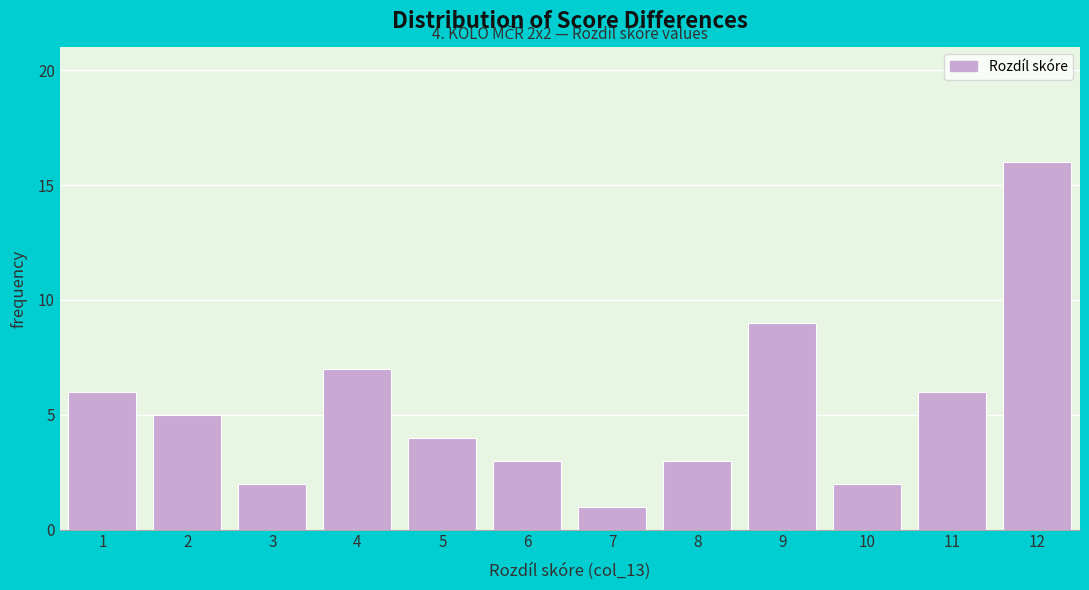

Reading left to right, list all the values displayed in this chart.

1=6	2=5	3=2	4=7	5=4	6=3	7=1	8=3	9=9	10=2	11=6	12=16